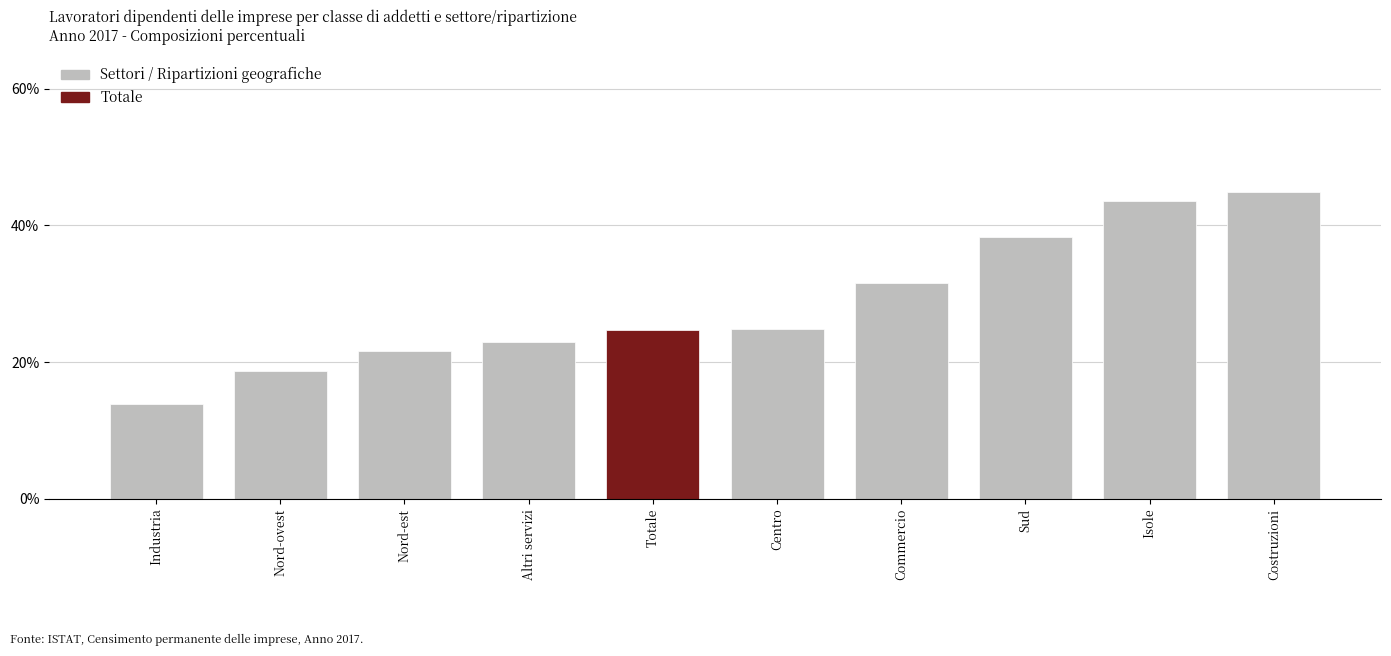

True or false: the data shows 3.9 at Industria.

False